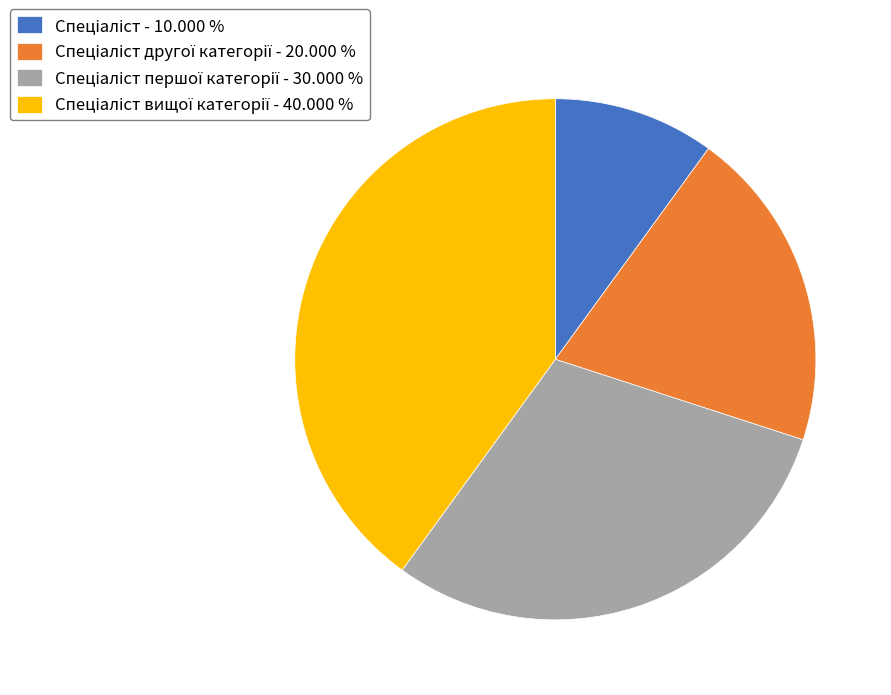

Is there any slice that represents more than half of the pie?

No